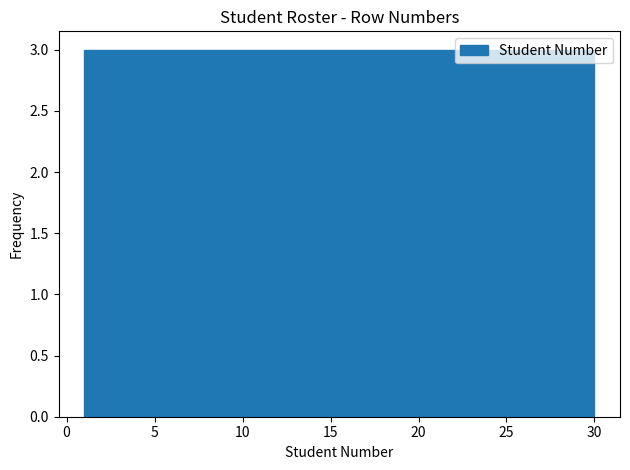

Reading left to right, transcribe this chart: for each bar, give the range it covers on the x-axis and its height. Neither the bar edges nor the heights are printed on the chart, so give them approximately, as read against the axes.

1.0 to 3.9: 3
3.9 to 6.8: 3
6.8 to 9.7: 3
9.7 to 12.6: 3
12.6 to 15.5: 3
15.5 to 18.4: 3
18.4 to 21.3: 3
21.3 to 24.2: 3
24.2 to 27.1: 3
27.1 to 30.0: 3